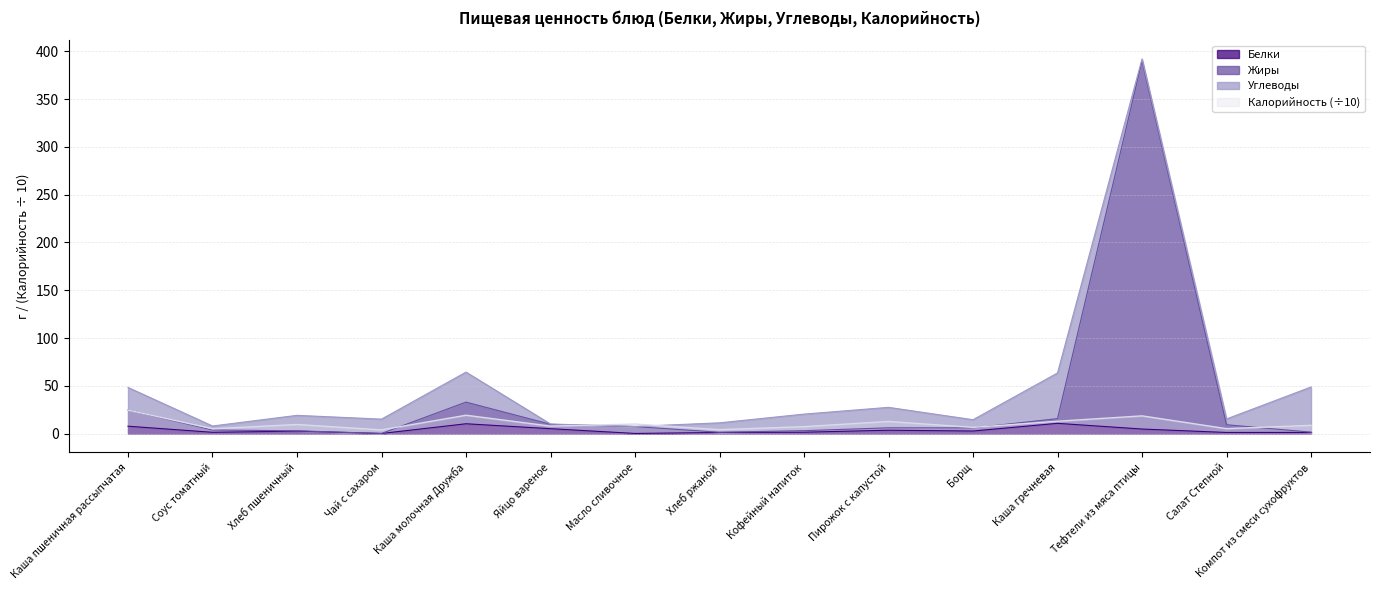

What position from the right is Каша гречневая?

4